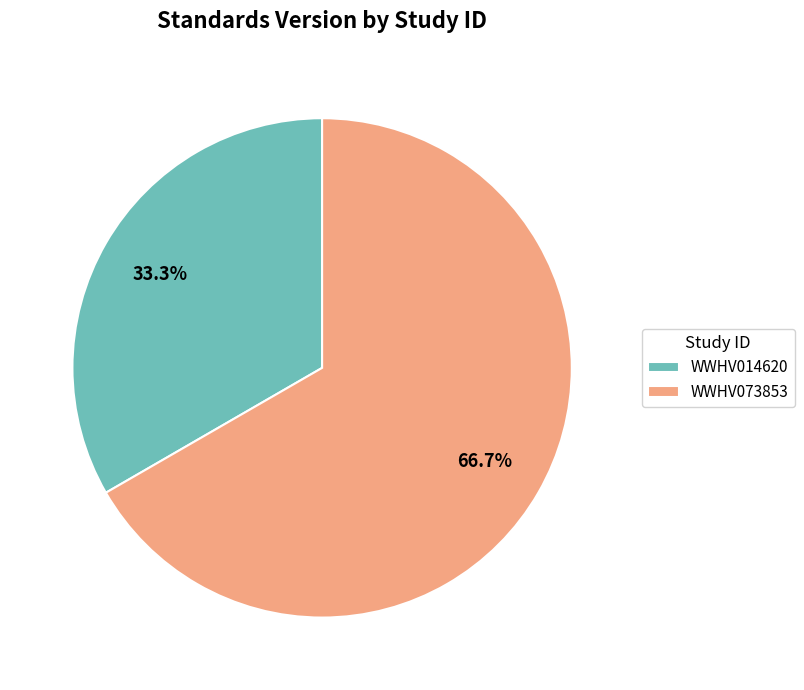

What percentage is NOT represented by WWHV014620?

66.7%